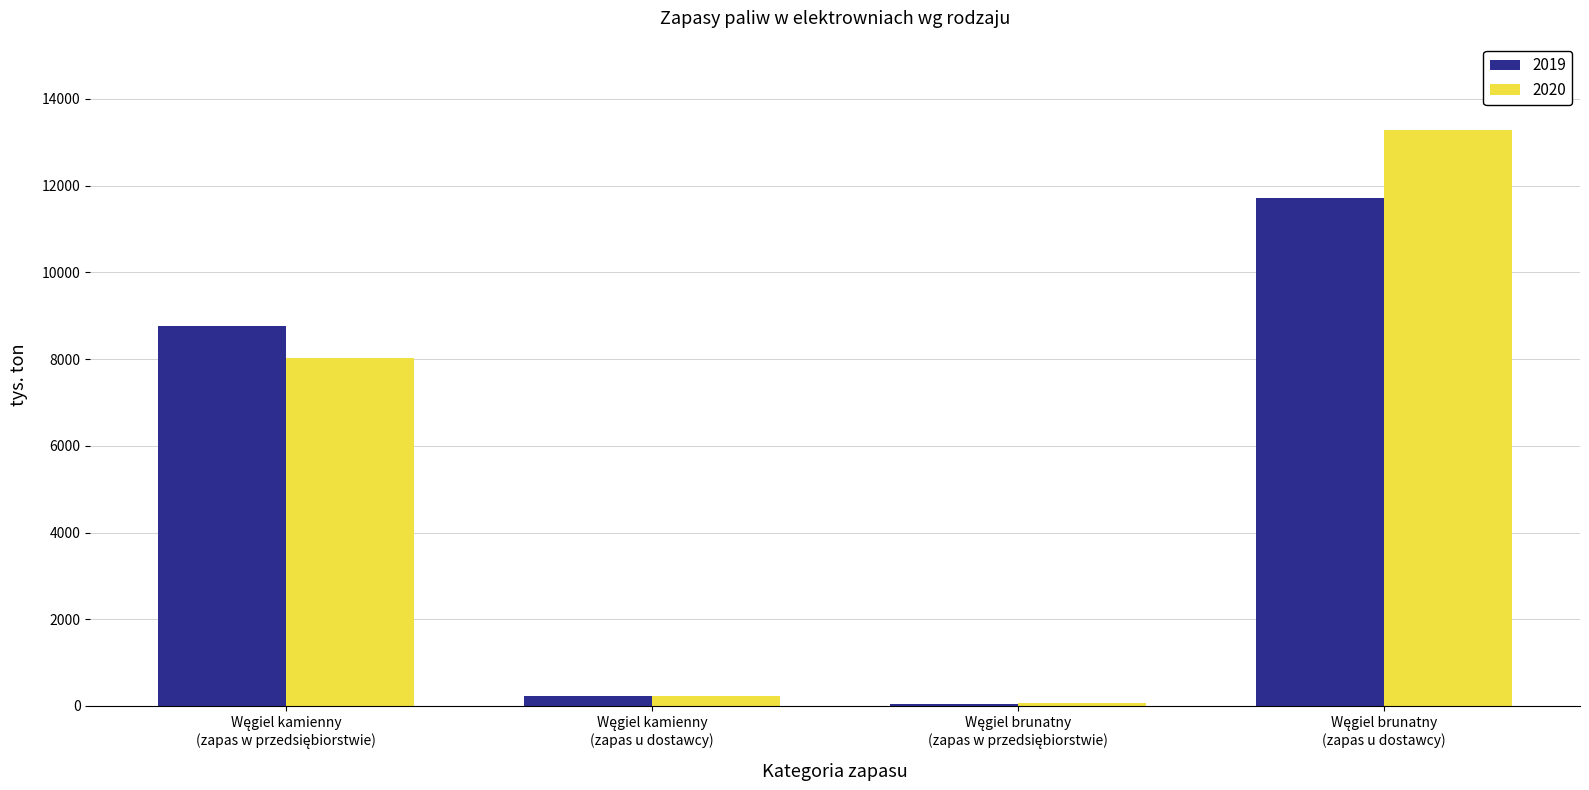

What is the greatest value displayed?

13288.0